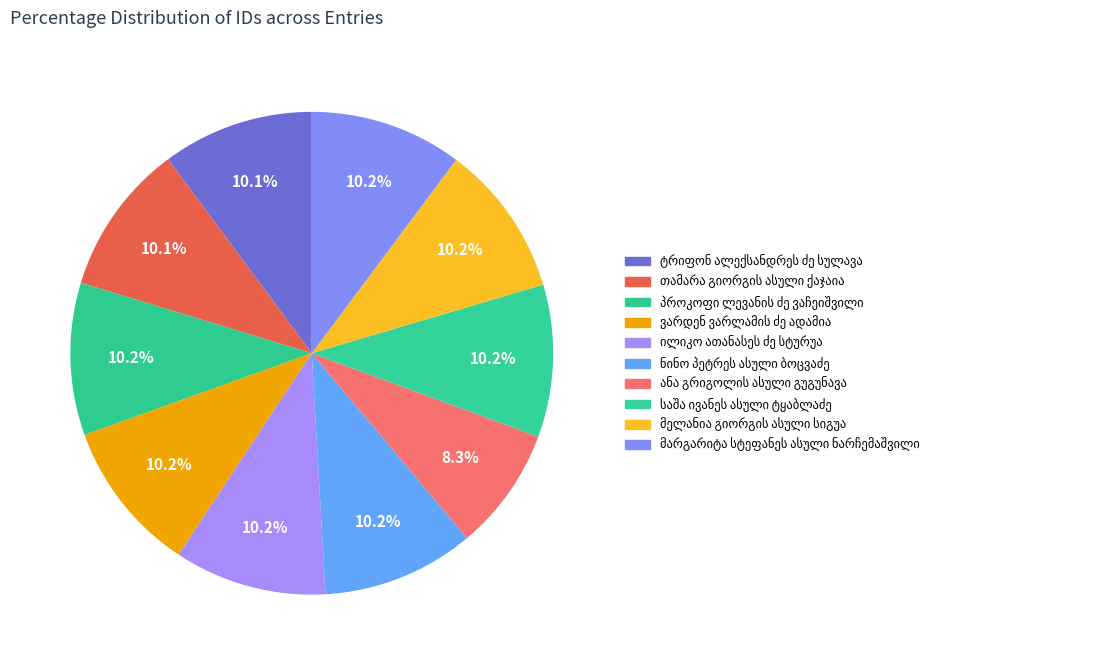

Count the number of slices in the pie.

10